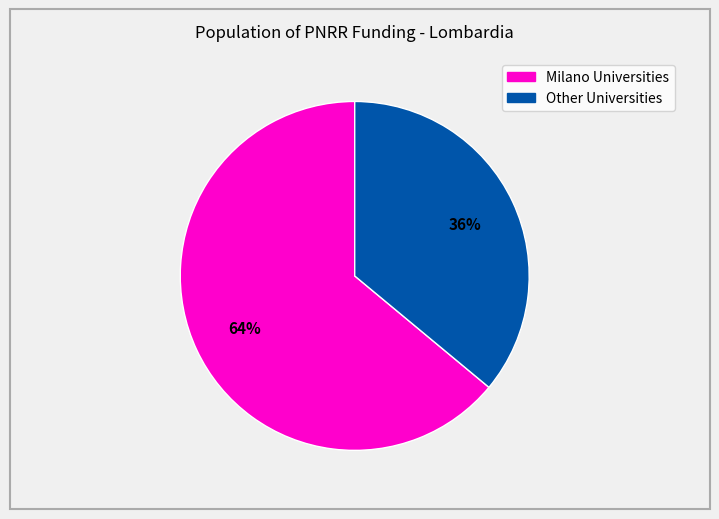

To the nearest percent, what is the difference between the largest and smallest slice percentages?

28%